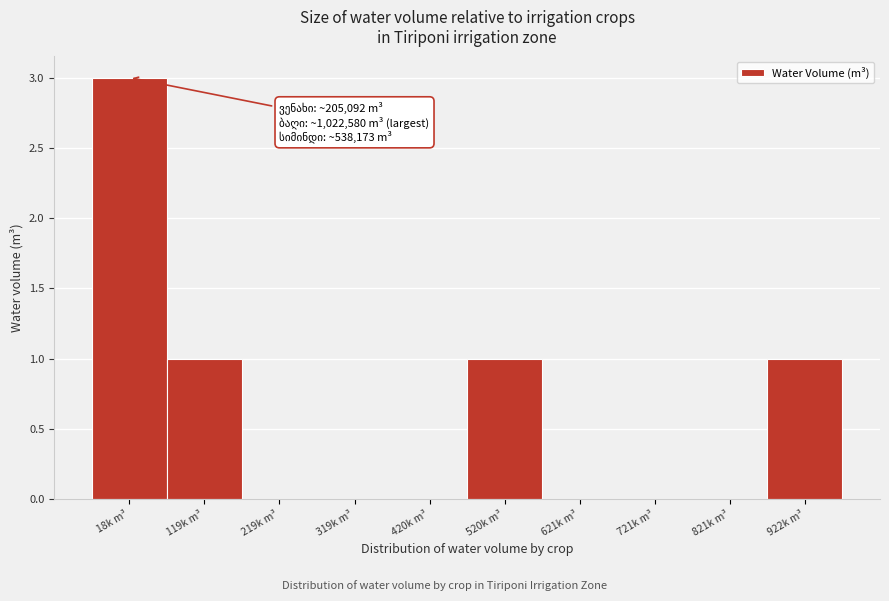

Reading left to right, list all the values displayed in this chart.

18k m³=3	119k m³=1	219k m³=0	319k m³=0	420k m³=0	520k m³=1	621k m³=0	721k m³=0	821k m³=0	922k m³=1